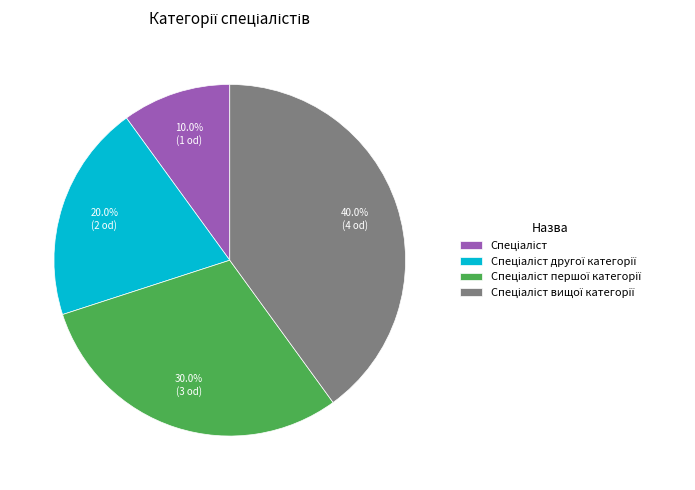

Is there a majority slice in this chart?

No